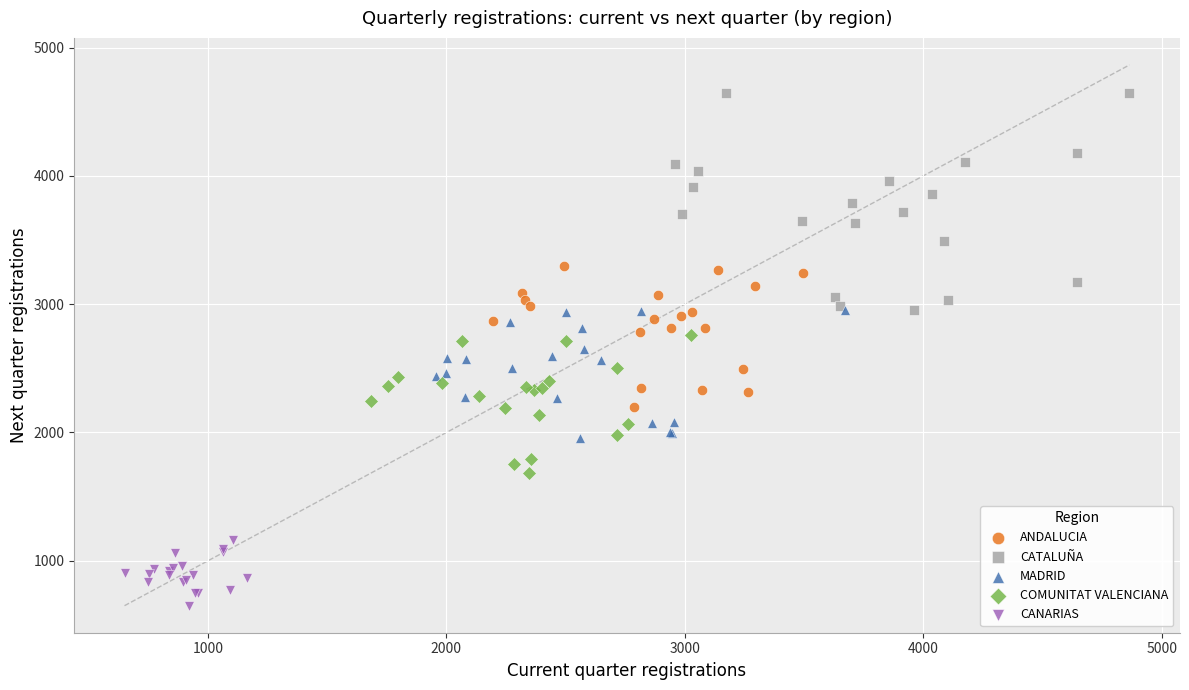

Which series contains the lowest Y value?

CANARIAS